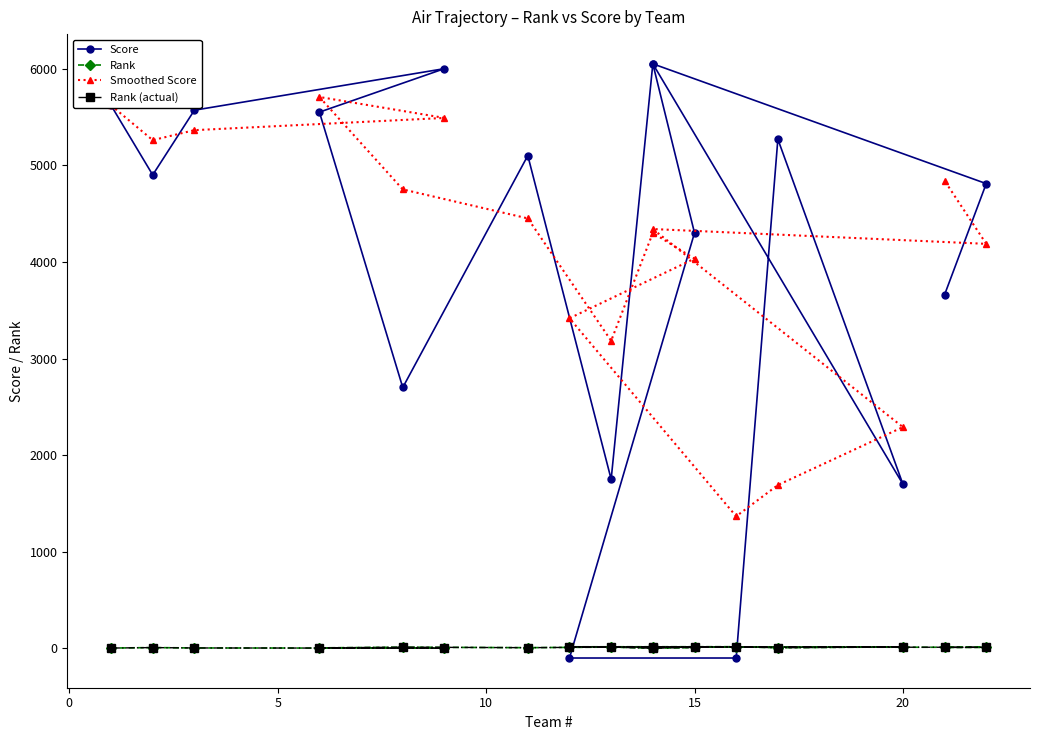

True or false: Rank has a value of 25.1 at 14.

False